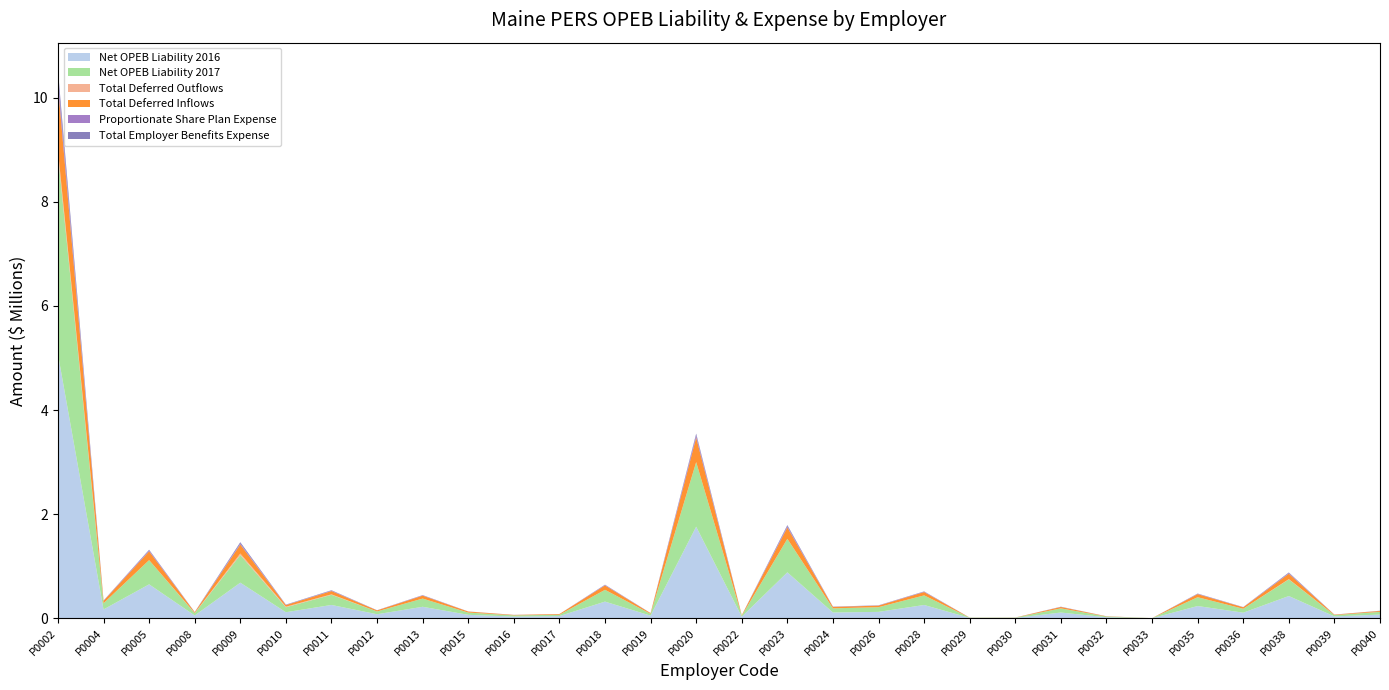

Reading left to right, what are all the values shown in this chart?

Net OPEB Liability 2016: 5074096	168699	650563	52765	682706	114817	254386	75949	219245	64965	31257	40781	318864	48871	1758346	29142	881203	109765	121409	254033	6063	6739	108792	18612	677	233973	106119	426172	34453	69567
Net OPEB Liability 2017: 3828267	118677	465715	43415	530896	95041	195373	54145	157722	43594	23535	25224	226610	34993	1241184	18543	644049	79786	90100	184470	4395	4531	79790	13710	484	169137	75573	319462	25232	52187
Total Deferred Outflows: 86002	0	0	4957	29392	11429	8195	0	0	0	476	0	0	0	0	0	0	0	368	0	0	0	0	0	0	0	0	4887	0	842
Total Deferred Inflows: 1250004	45586	169346	14175	173348	31033	63793	19949	56452	19241	7685	13794	84325	12715	471759	9442	218794	27604	29419	64032	1534	1989	26790	4534	177	59588	27938	104311	8513	17040
Proportionate Share Plan Expense: 138415	4291	16838	1570	19195	3436	7064	1958	5703	1576	851	912	8193	1265	44876	670	23286	2885	3258	6670	159	164	2885	496	17	6115	2732	11550	912	1887
Total Employer Benefits Expense: 155615	2924	13382	2562	25074	5722	8703	1504	4712	574	946	-199	6126	1007	31578	-8	21586	2574	3332	5910	139	62	2738	484	13	5243	2079	12527	857	2055